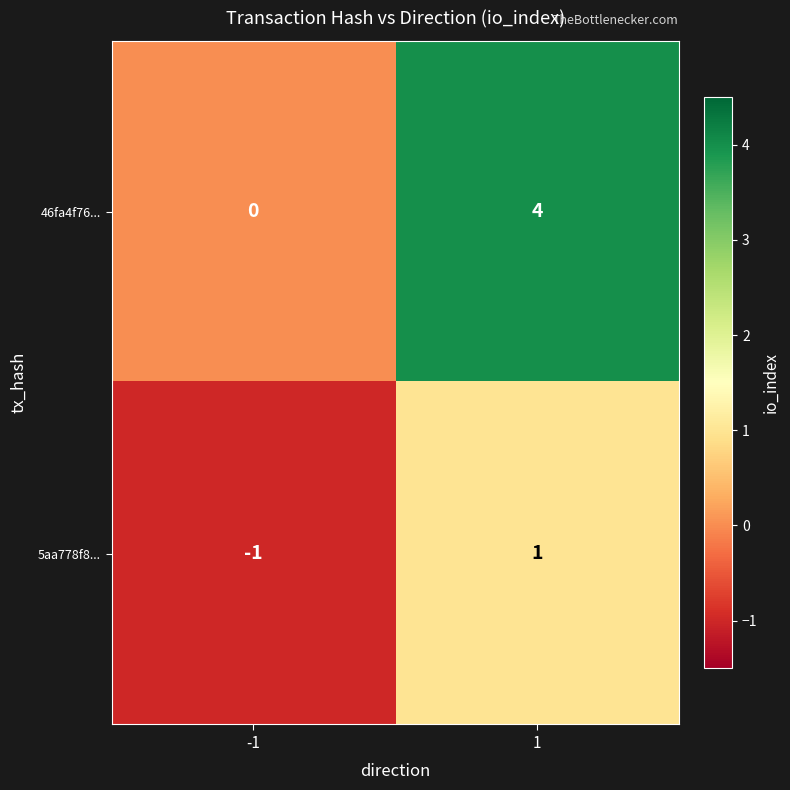

Count the number of categories in the chart.

2